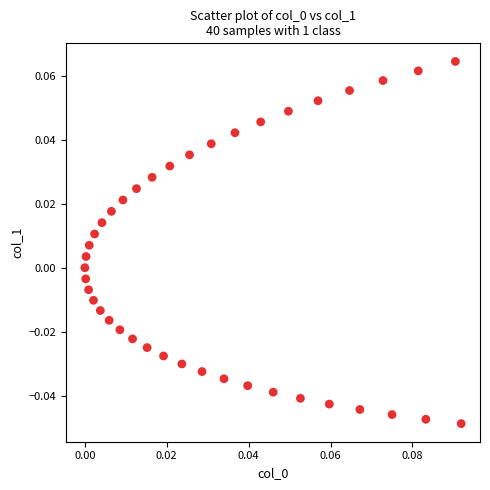

Count the number of points in this scatter plot.

40